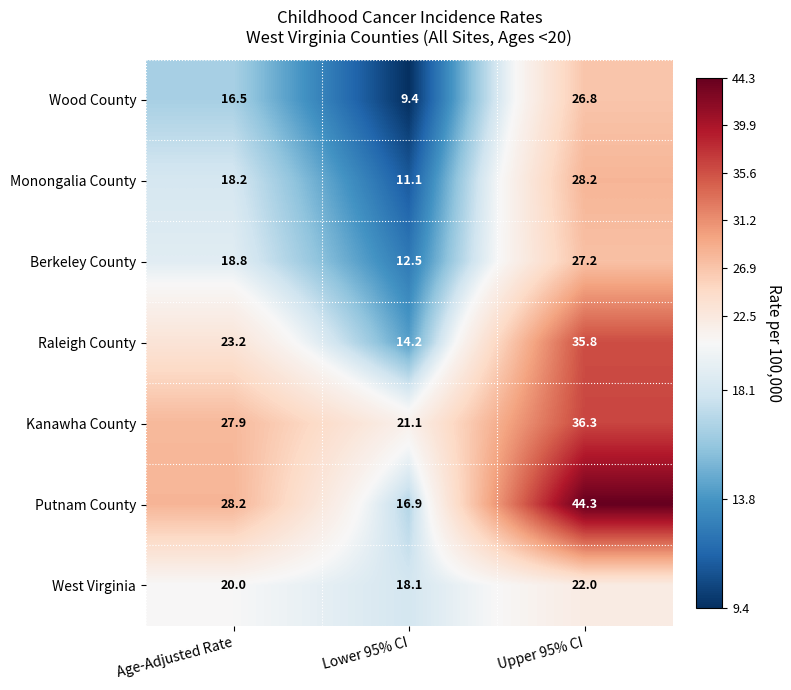

Count the number of categories in the chart.

3